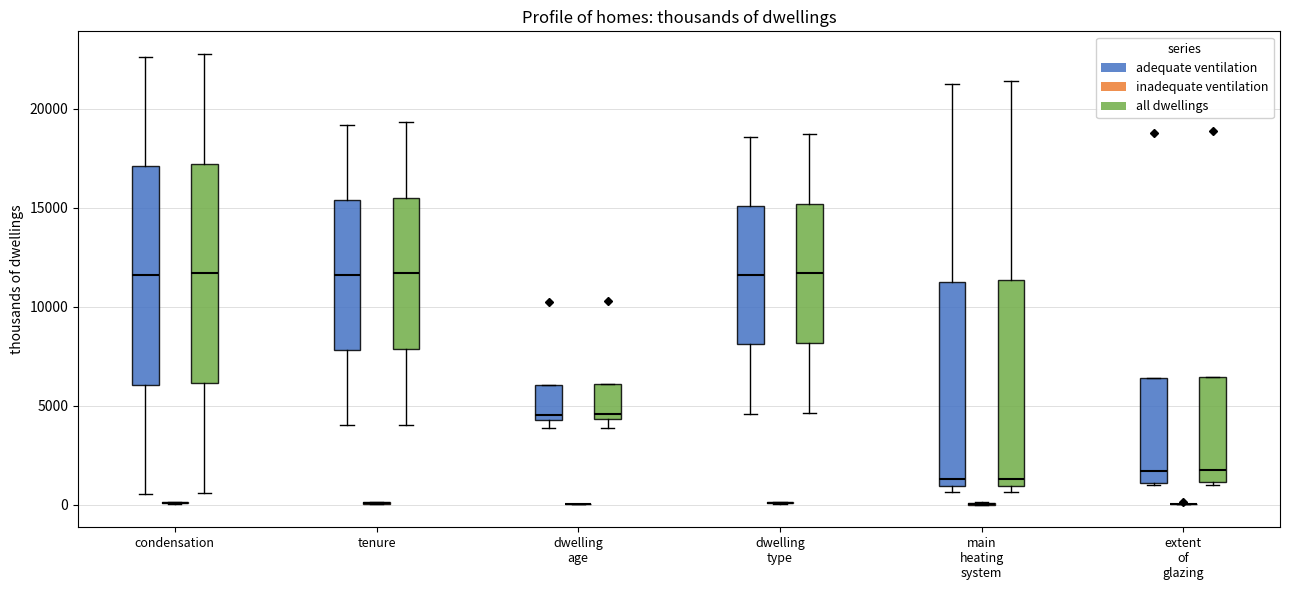

Reading left to right, read every box against the y-axis: the position of its median line, the range the box covers, and the ends of its whiskers. The values are not printed on the chart, so give them approximately, as read against the axis.

condensation (adequate ventilation): median 11500, box 6000 to 17000, whiskers 500 to 22500
condensation (inadequate ventilation): box collapsed to a line at 0, whiskers 0 to 0
condensation (all dwellings): median 11500, box 6000 to 17000, whiskers 500 to 23000
tenure (adequate ventilation): median 11500, box 8000 to 15500, whiskers 4000 to 19000
tenure (inadequate ventilation): box collapsed to a line at 0, whiskers 0 to 0
tenure (all dwellings): median 11500, box 8000 to 15500, whiskers 4000 to 19500
dwelling age (adequate ventilation): median 4500 (just above the box's lower edge), box 4500 to 6000, whiskers 4000 to 6000
dwelling age (inadequate ventilation): box collapsed to a line at 0, whiskers 0 to 0
dwelling age (all dwellings): median 4500 (just above the box's lower edge), box 4500 to 6000, whiskers 4000 to 6000
dwelling type (adequate ventilation): median 11500, box 8000 to 15000, whiskers 4500 to 18500
dwelling type (inadequate ventilation): box collapsed to a line at 0, whiskers 0 to 0
dwelling type (all dwellings): median 11500, box 8000 to 15000, whiskers 4500 to 18500
main heating system (adequate ventilation): median 1500, box 1000 to 11500, whiskers 500 to 21500
main heating system (inadequate ventilation): box collapsed to a line at 0, whiskers 0 to 0
main heating system (all dwellings): median 1500, box 1000 to 11500, whiskers 500 to 21500
extent of glazing (adequate ventilation): median 1500, box 1000 to 6500, whiskers 1000 to 6500
extent of glazing (inadequate ventilation): box collapsed to a line at 0, whiskers 0 to 0
extent of glazing (all dwellings): median 1500, box 1000 to 6500, whiskers 1000 to 6500